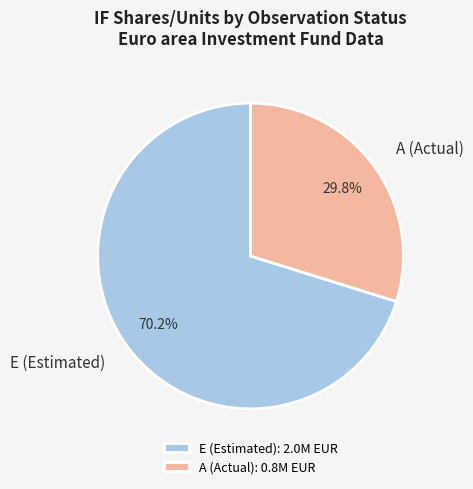

Which has a higher value, A (Actual) or E (Estimated)?

E (Estimated)